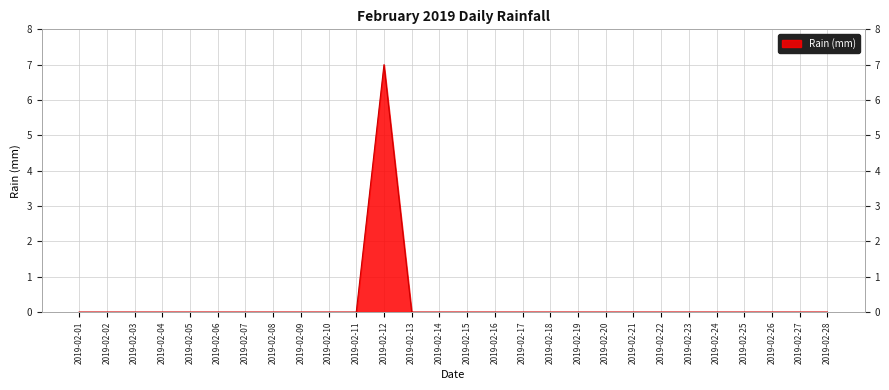

Rank the categories by value from highest to lowest.

2019-02-12, 2019-02-01, 2019-02-02, 2019-02-03, 2019-02-04, 2019-02-05, 2019-02-06, 2019-02-07, 2019-02-08, 2019-02-09, 2019-02-10, 2019-02-11, 2019-02-13, 2019-02-14, 2019-02-15, 2019-02-16, 2019-02-17, 2019-02-18, 2019-02-19, 2019-02-20, 2019-02-21, 2019-02-22, 2019-02-23, 2019-02-24, 2019-02-25, 2019-02-26, 2019-02-27, 2019-02-28